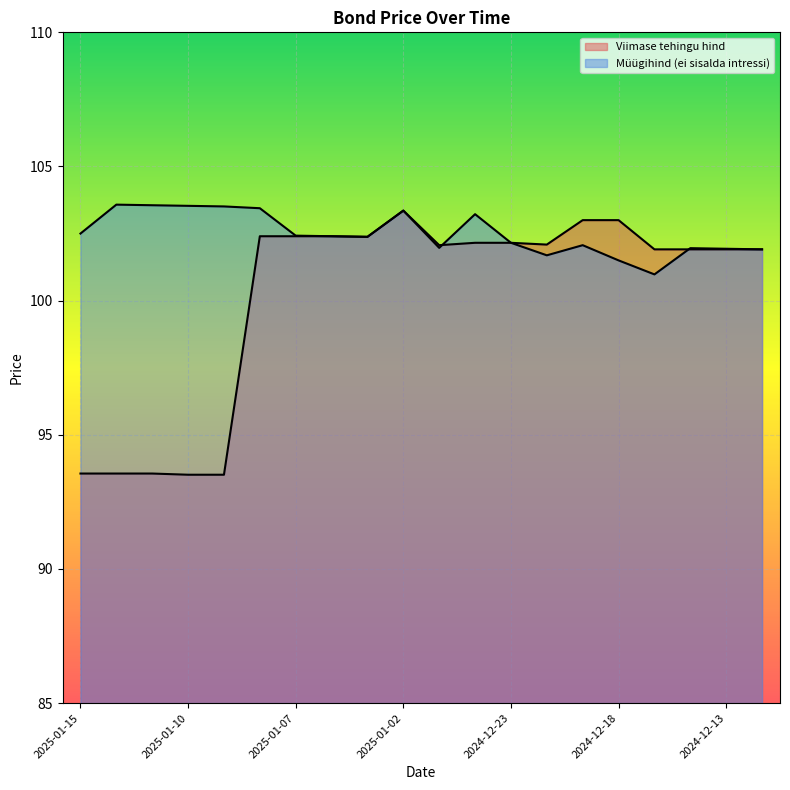

What is the label of the 12th point from the right?

2025-01-03